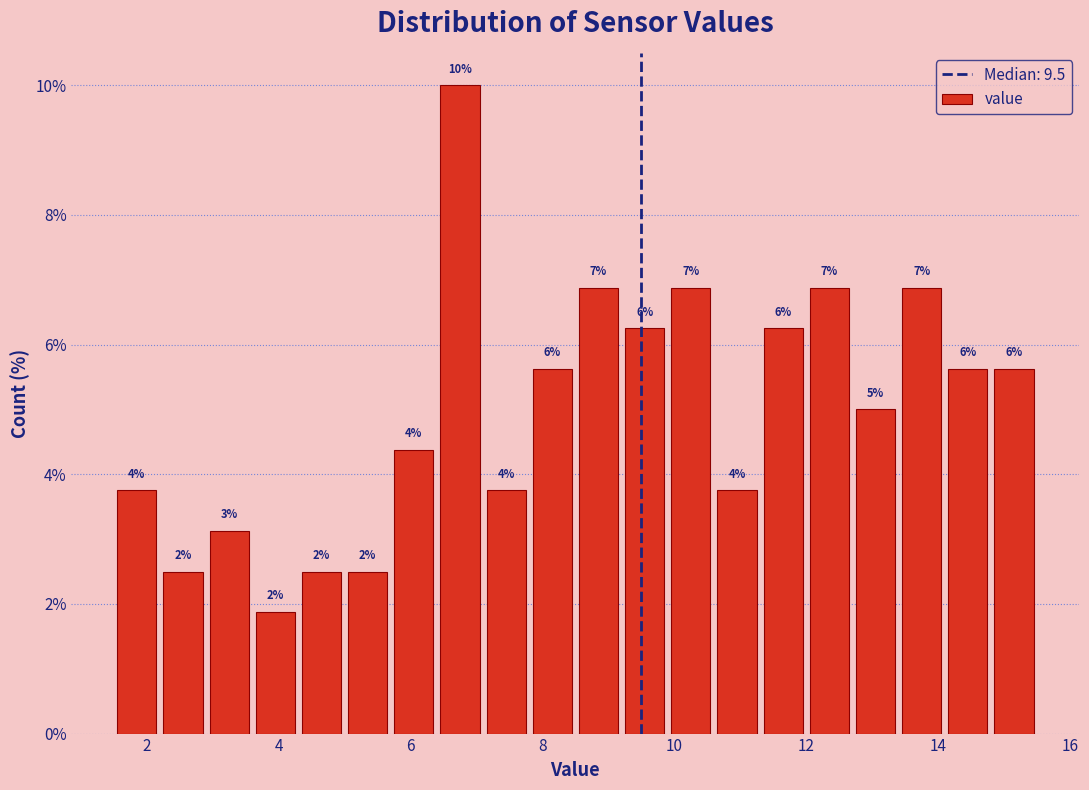

Around what value on the x-axis is the tallest bar? Give the approximate position of its centre, as read against the axis.

6.8